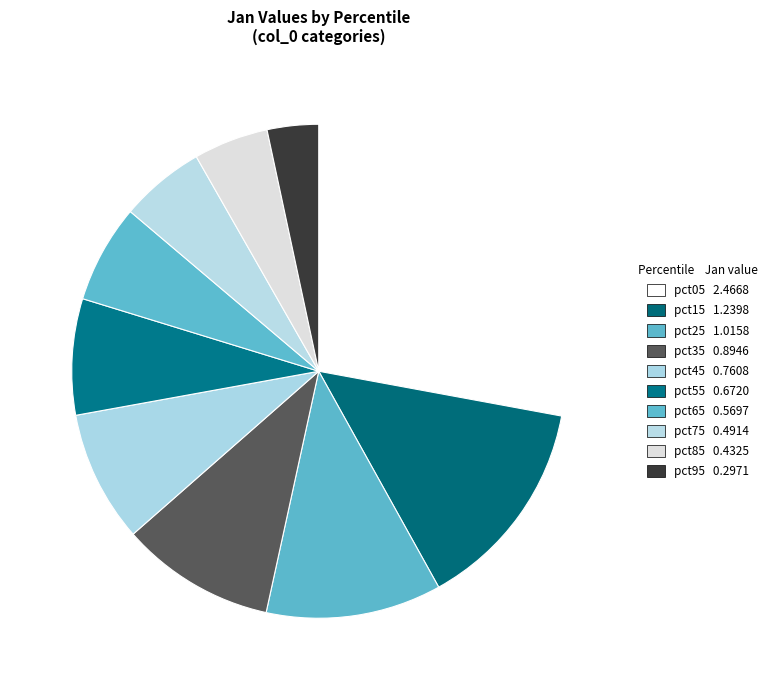

What is the largest slice in the pie chart?

pct05